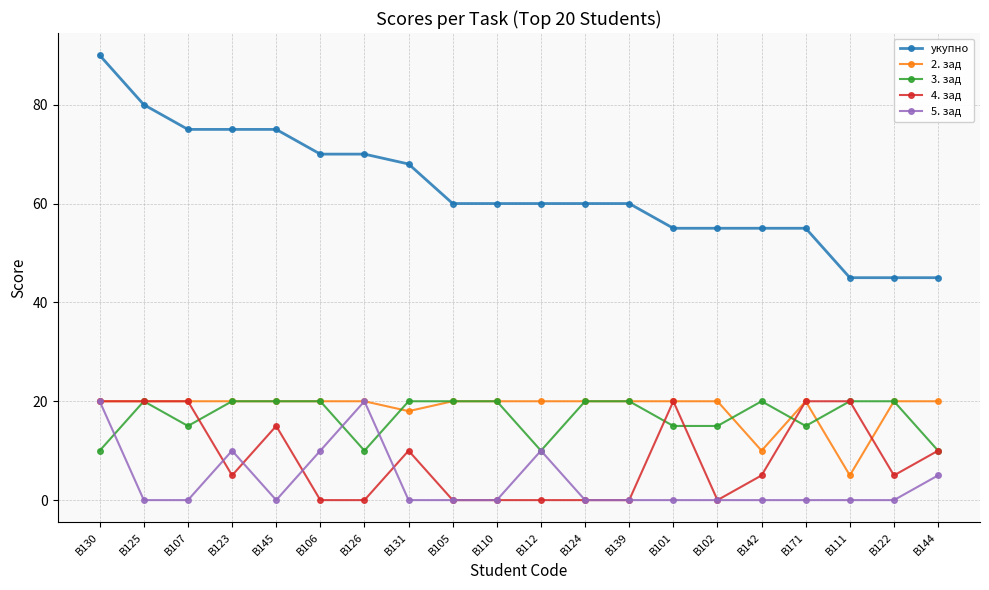

What is the total value across all series at B102?

90